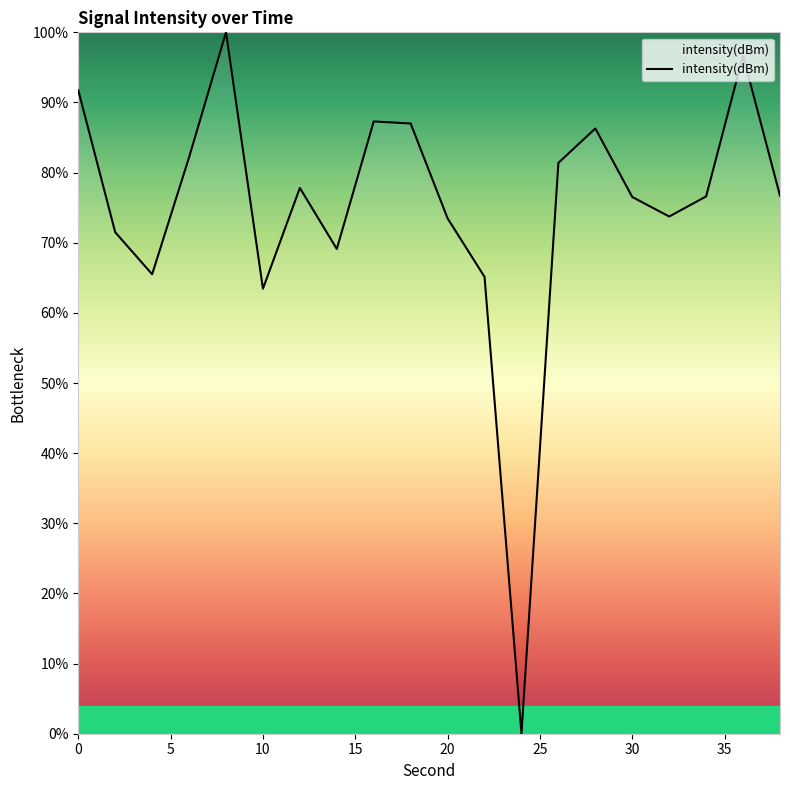

What is the maximum value shown in the chart?

100.0